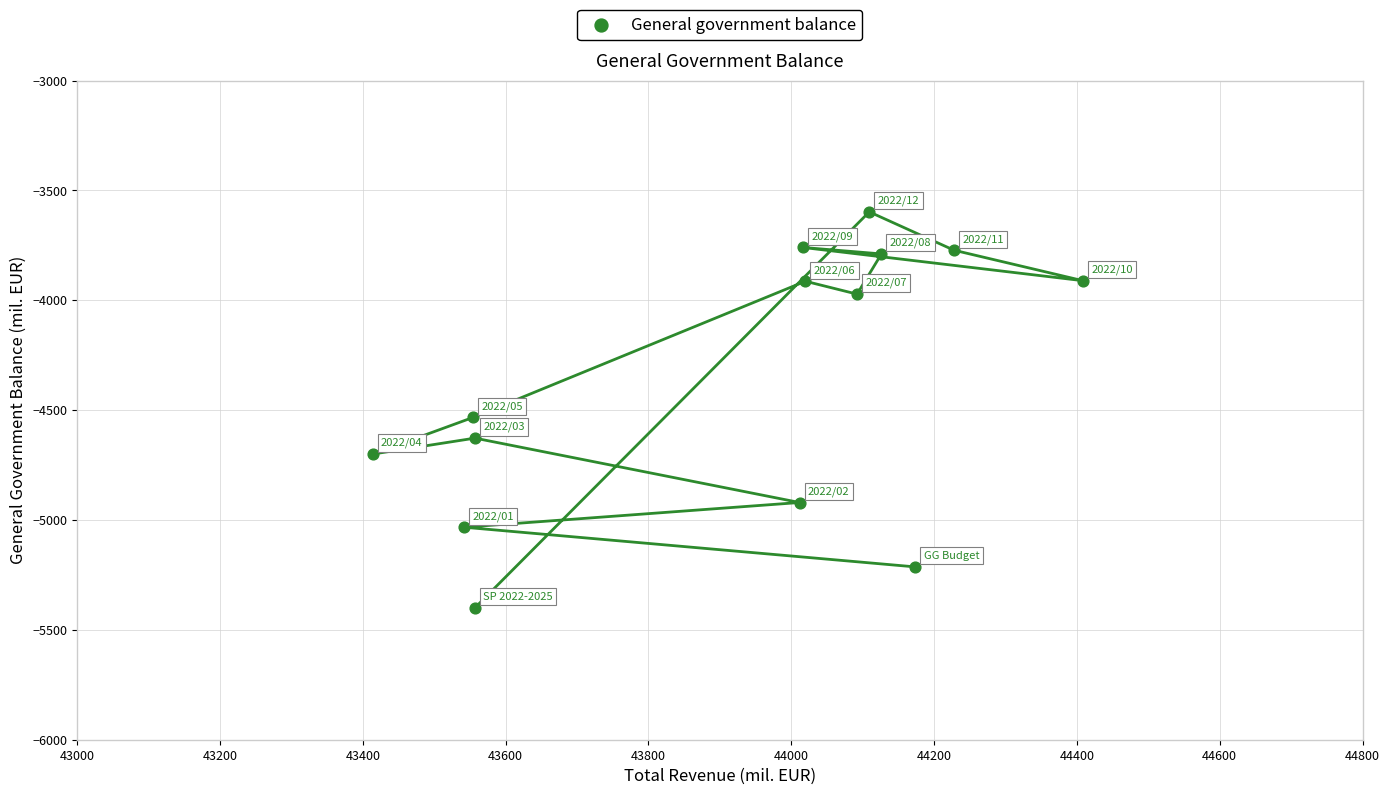

What is the range of Y values (max minus min)?

1802.0